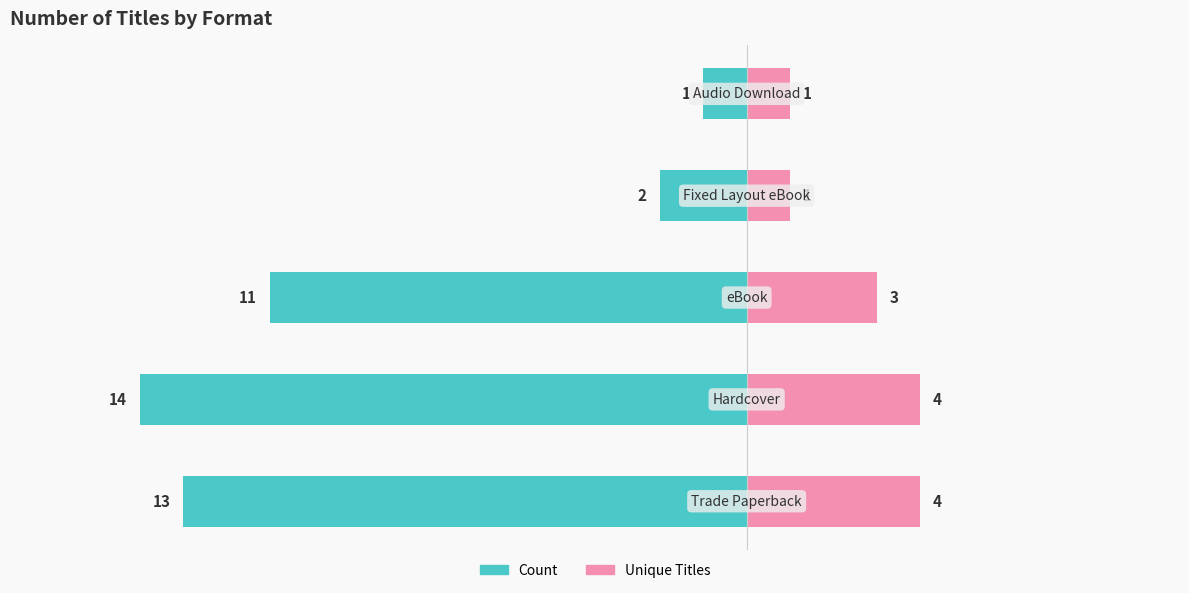

How many bars are there in each group?

2